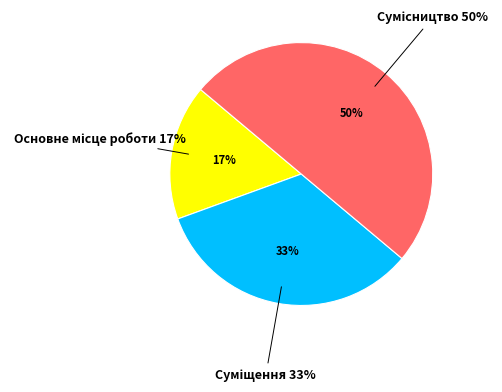

What is the total percentage of Основне місце роботи and Сумісництво?

66.7%